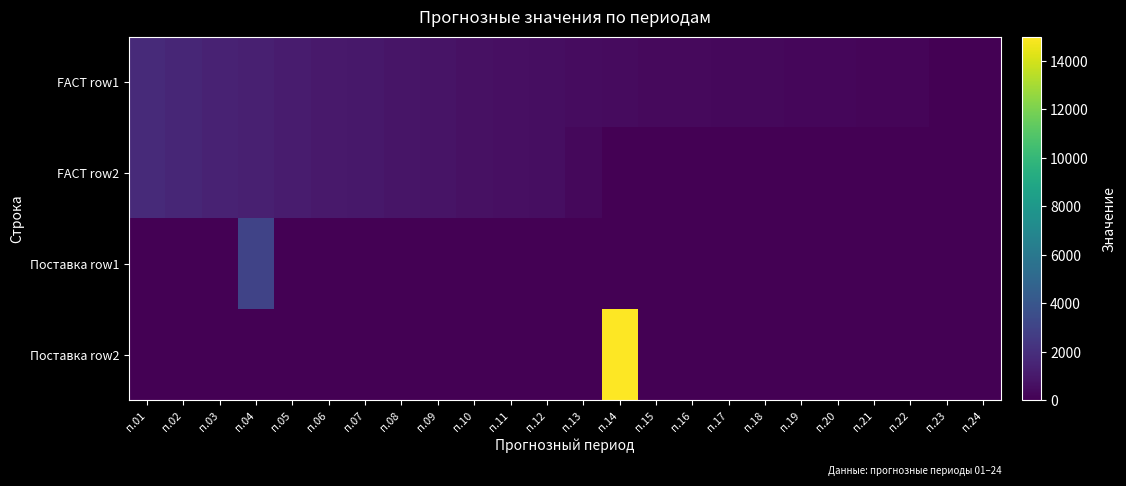

Between п.17 and п.12, which is larger?

п.12